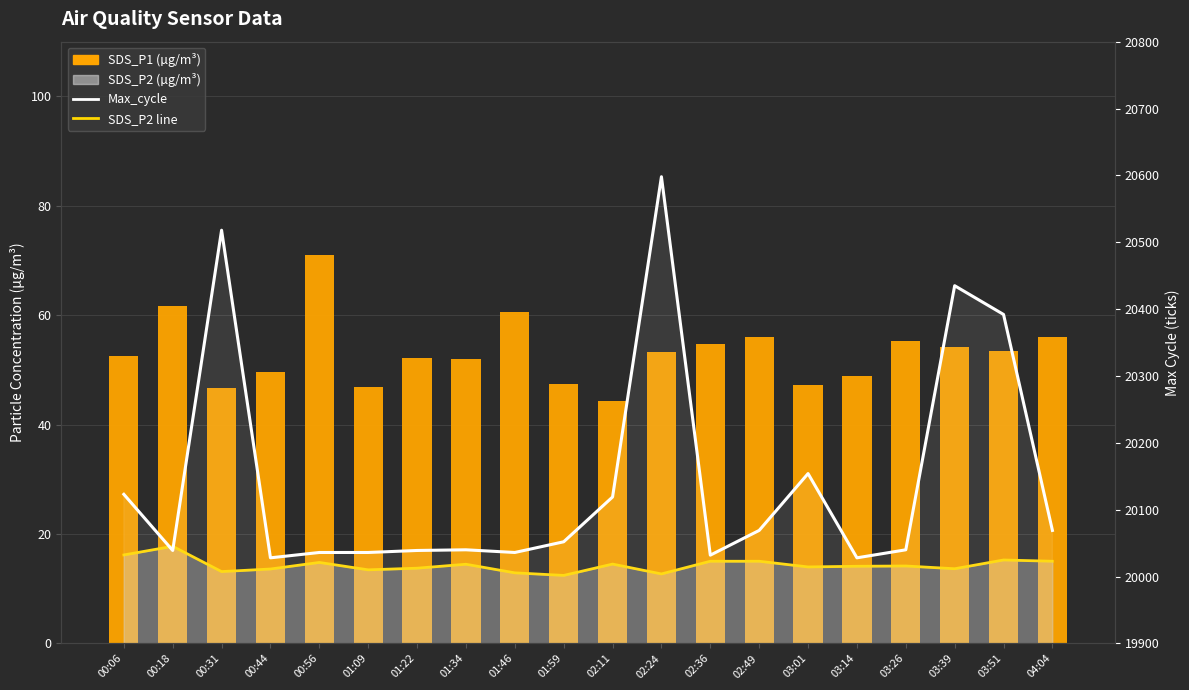

What is the lowest value of the SDS_P1 (µg/m³) series?

44.4